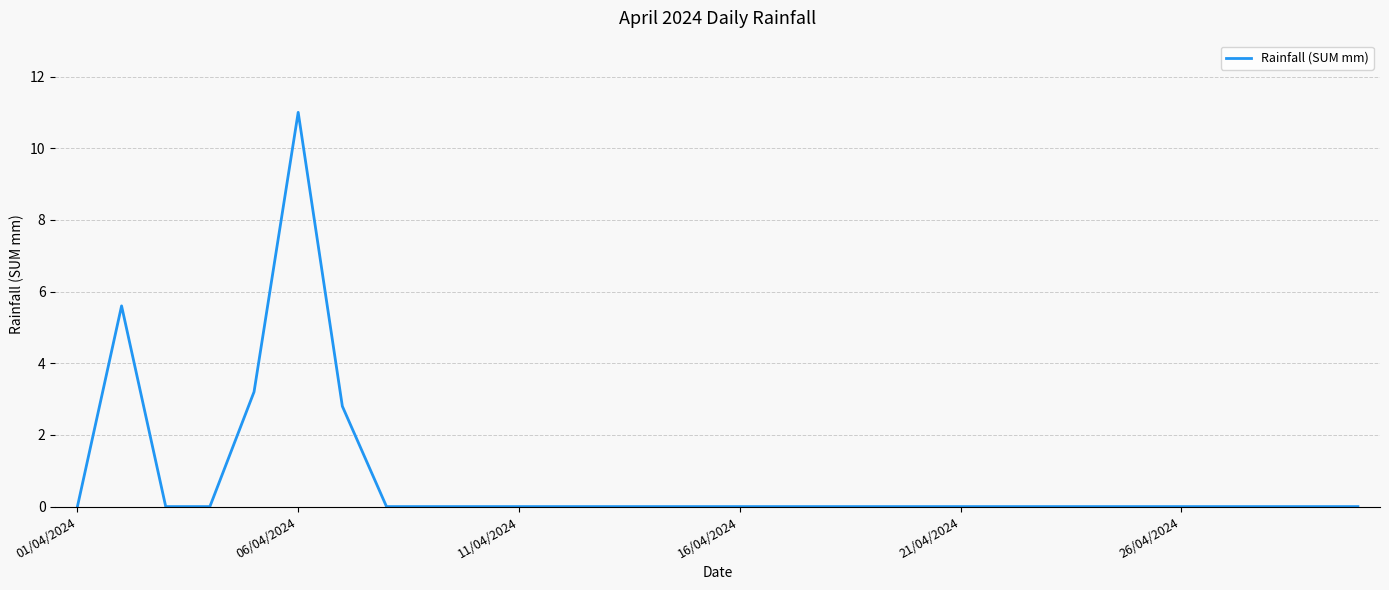

What is the average value?

0.8